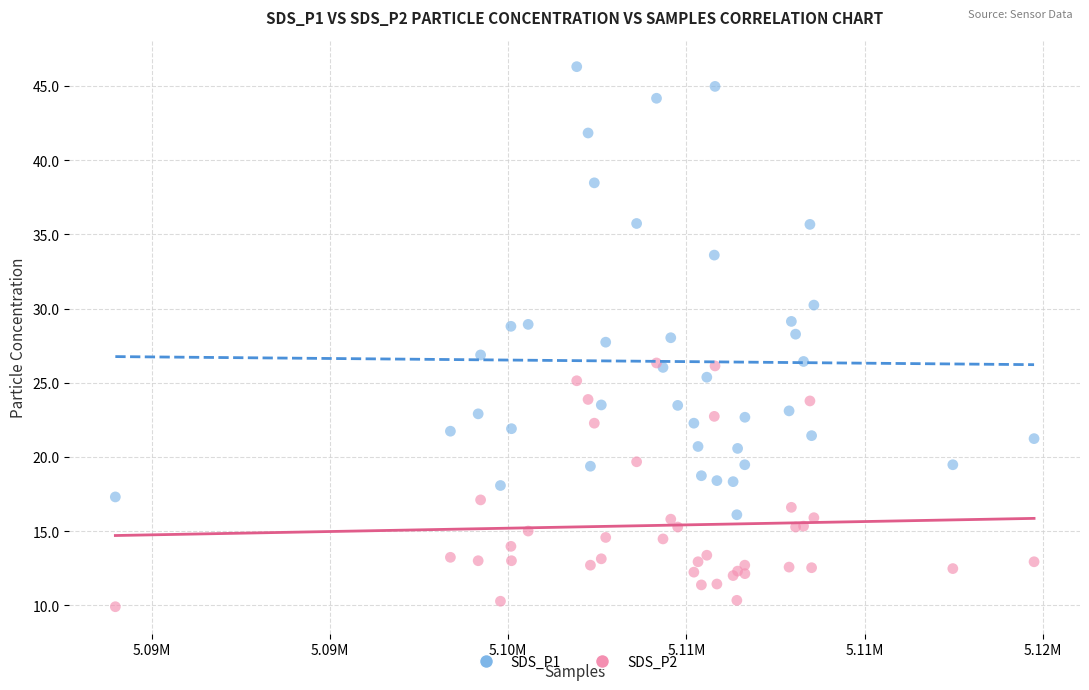

What are all the series names shown in the legend?

SDS_P1, SDS_P2